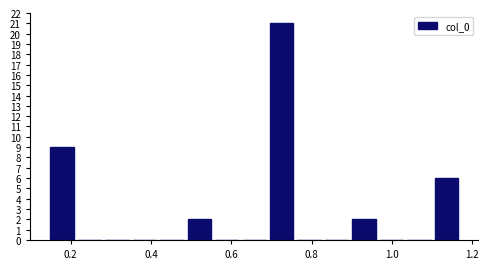

Read against the x-axis, roughly where is the centre of the tallest bar?

0.72